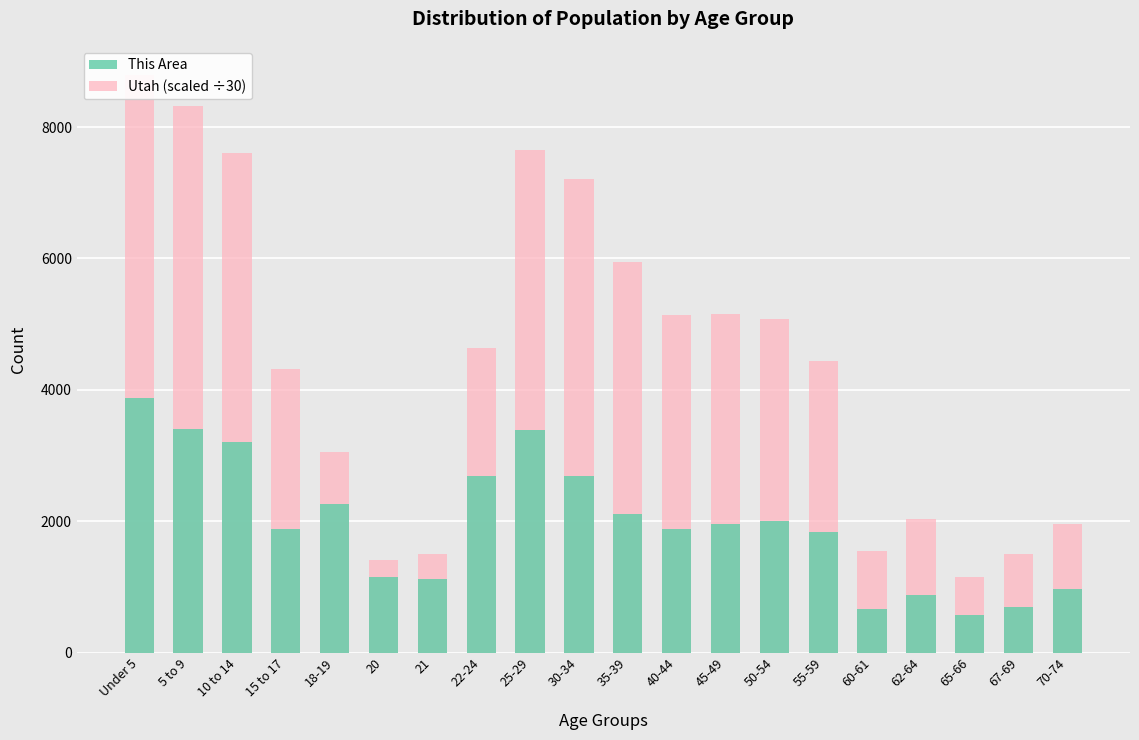

List the series in order of their peak value, highest first.

Utah (scaled ÷30), This Area